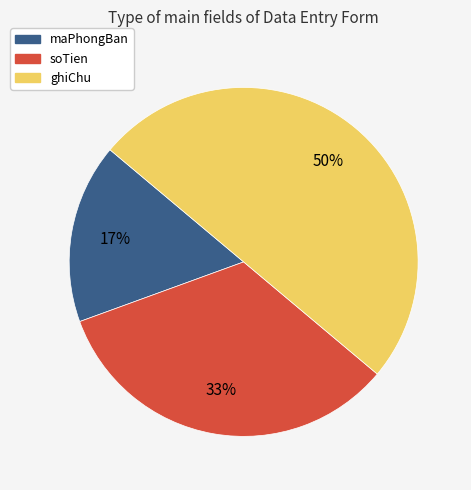

To the nearest percent, what is the combined percentage of ghiChu and maPhongBan?

67%